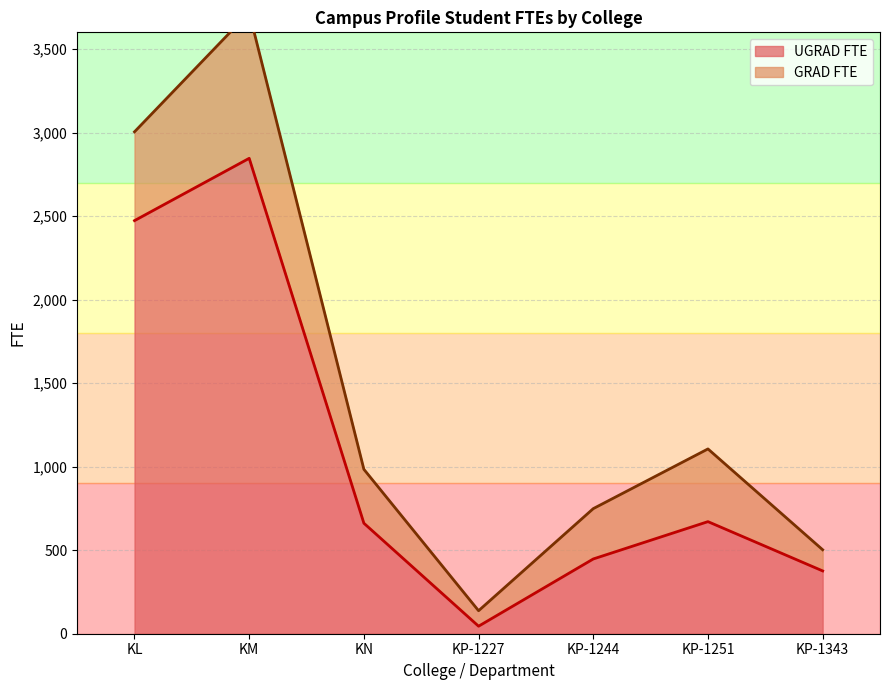

What is the value of the 2nd point from the left?

2845.8